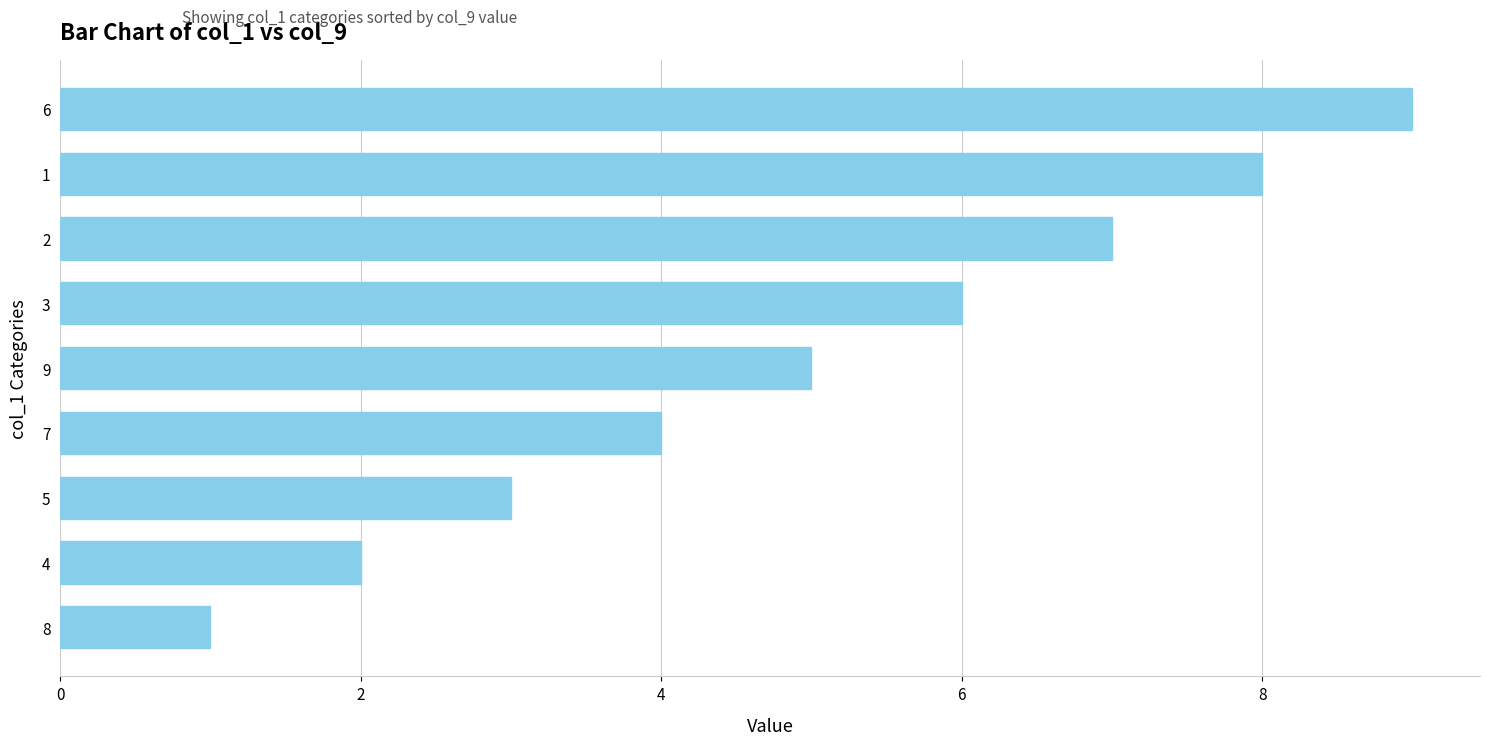

Count the values in the range 3 to 7.

5